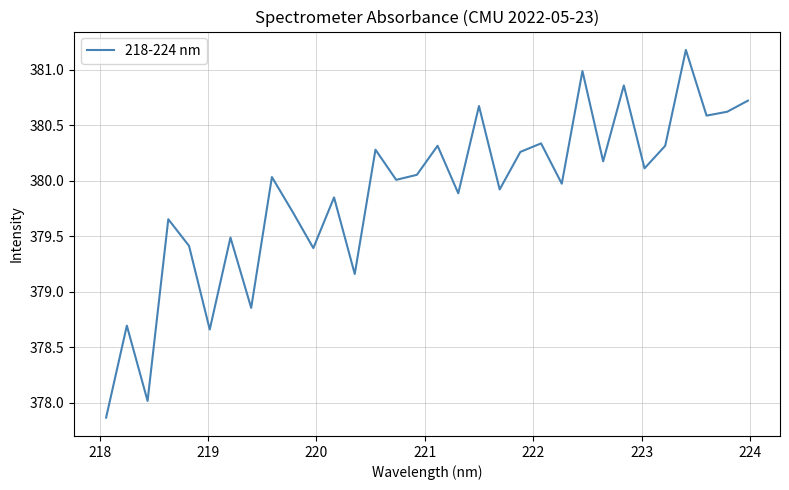

What is the greatest value displayed?

381.2